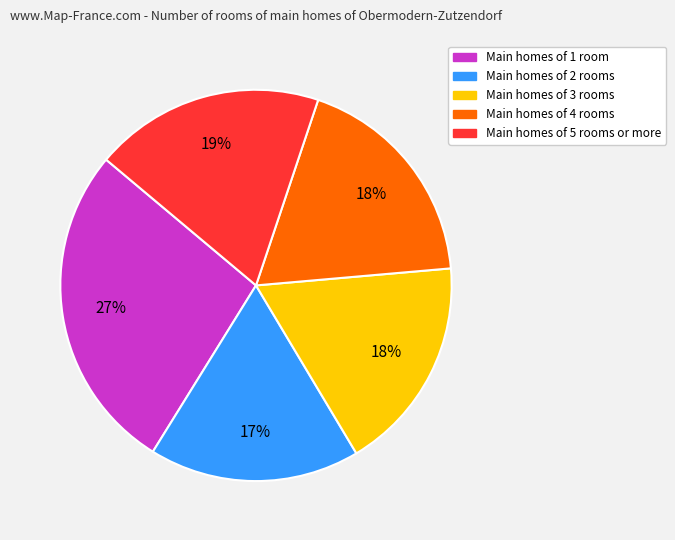

How many slices are in this pie chart?

5